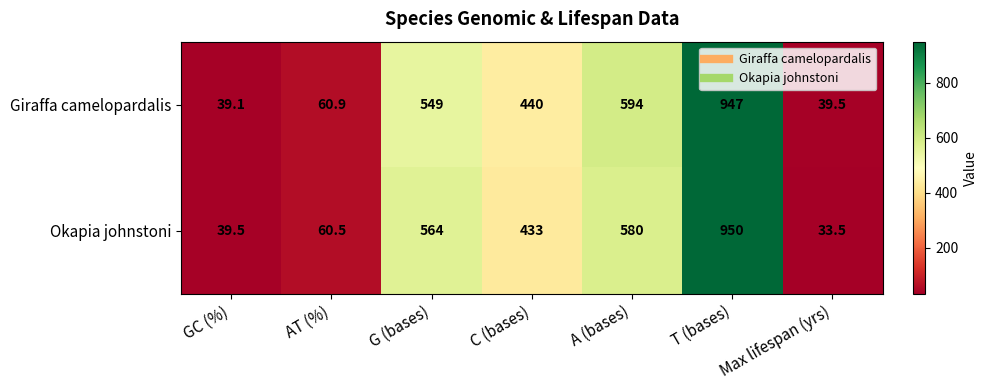

Which label corresponds to the largest value in the chart?

T (bases)